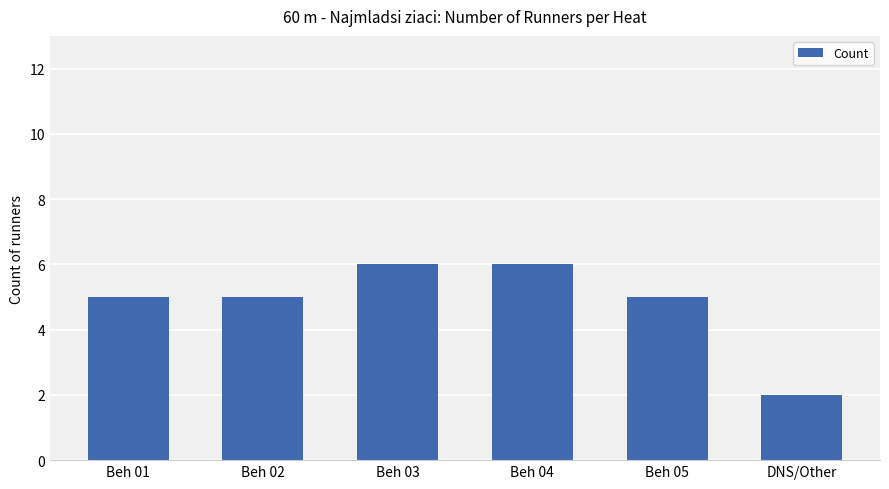

Reading right to left, extract all data points from this chart.

2	5	6	6	5	5